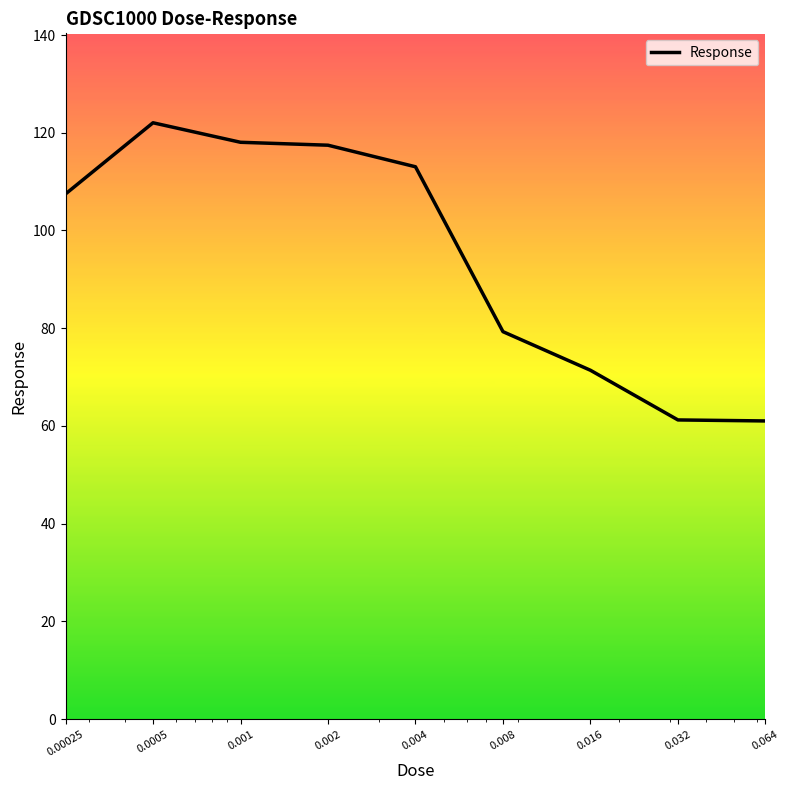

What is the difference between the maximum and minimum values?

61.0